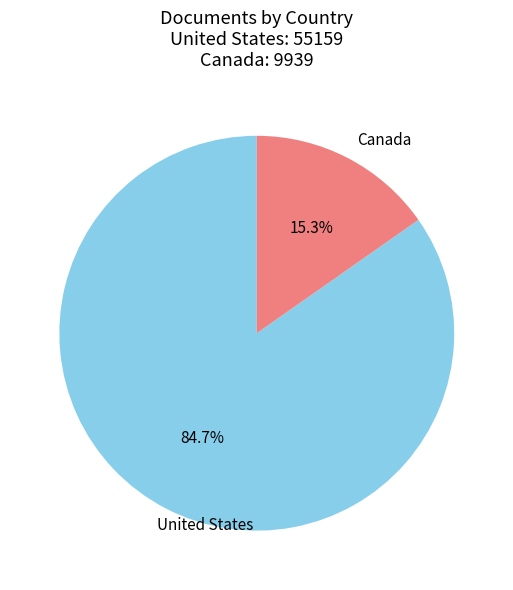

What percentage do United States and Canada together represent?

100.0%